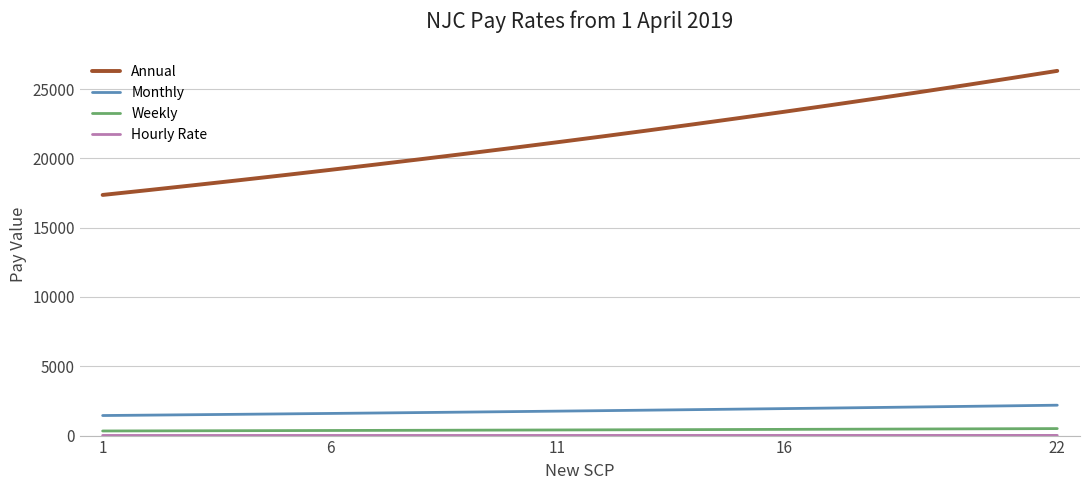

Which series has the largest total across all categories?

Annual